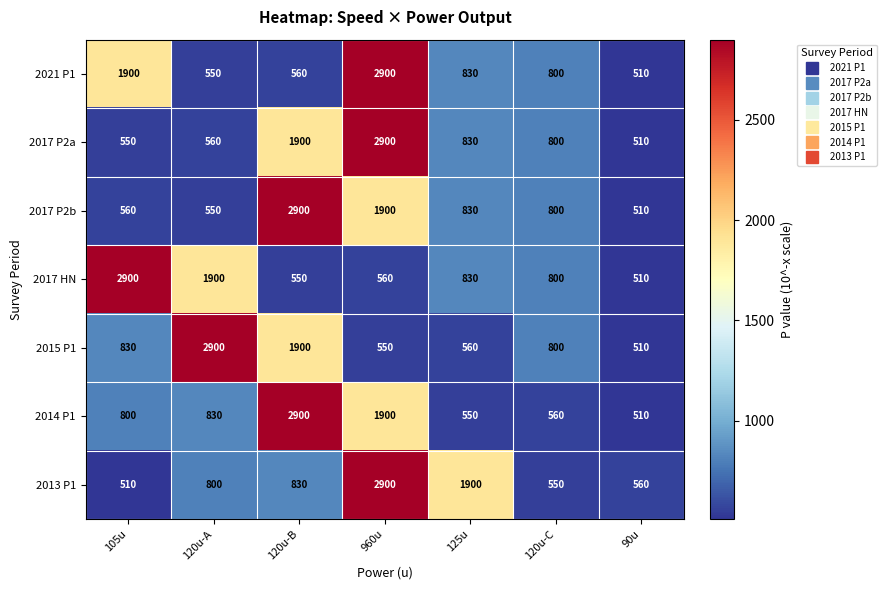

What value does the 2017 P2b series have at 120u-B?

2900